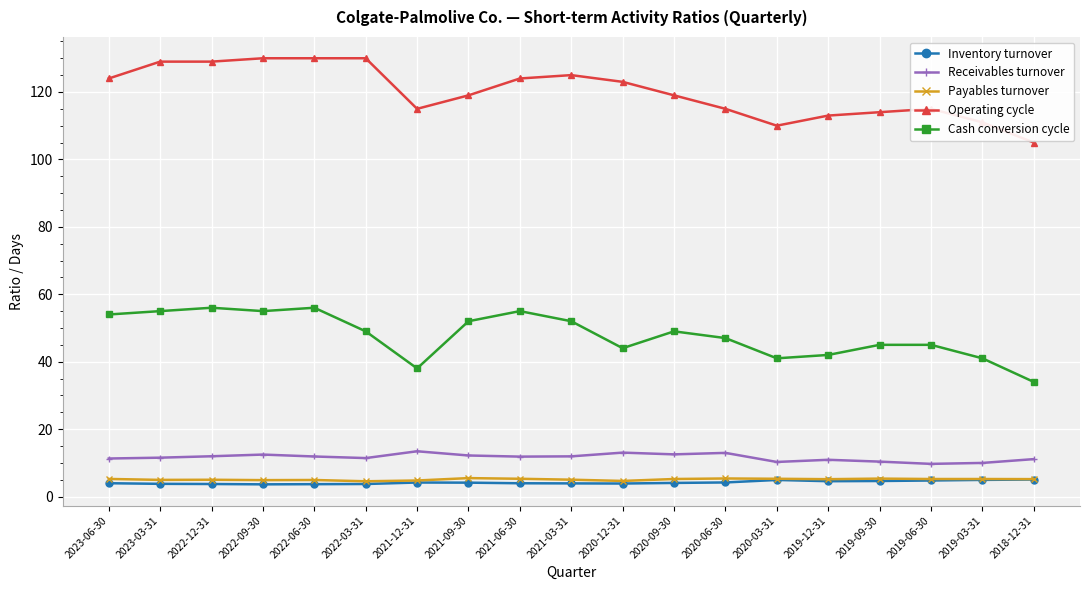

Which series has the largest total across all categories?

Operating cycle